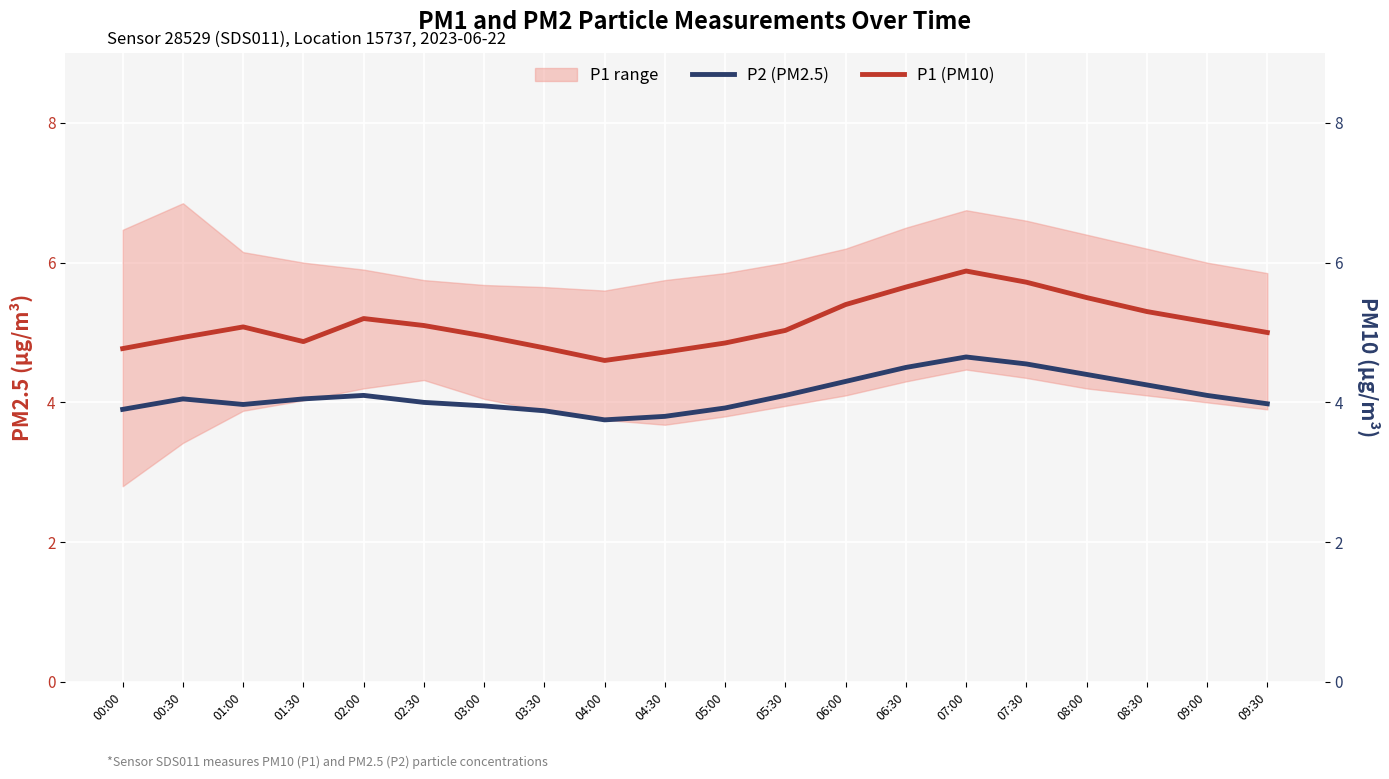

True or false: P1 (PM10) and P2 (PM2.5) intersect in this chart.

False